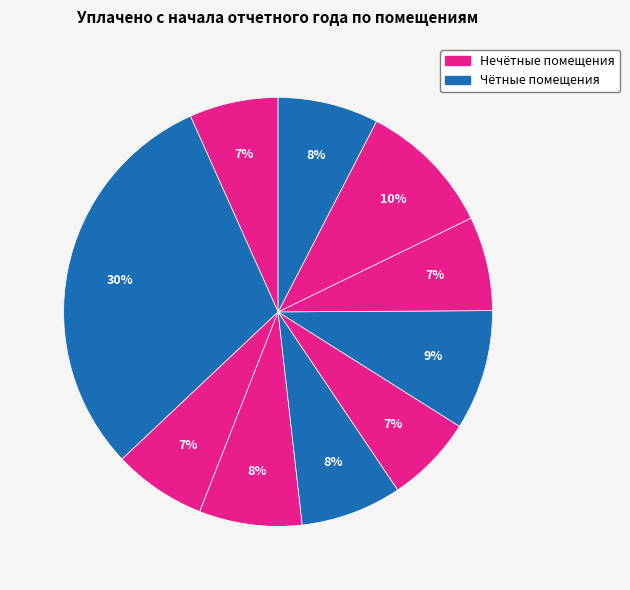

Is there a majority slice in this chart?

No